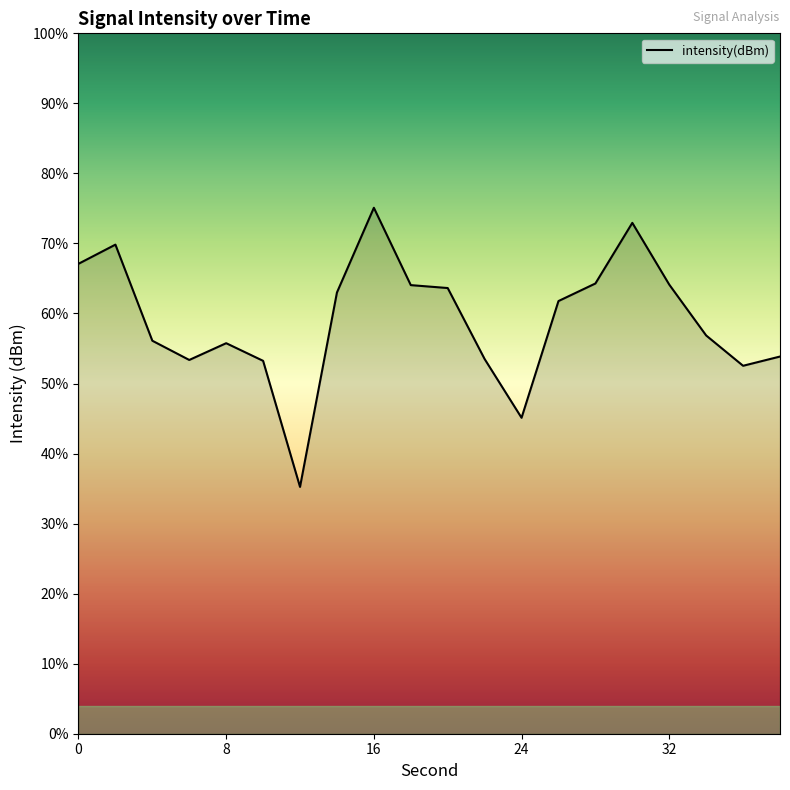

The value at 8 is -195.5. True or false?

False